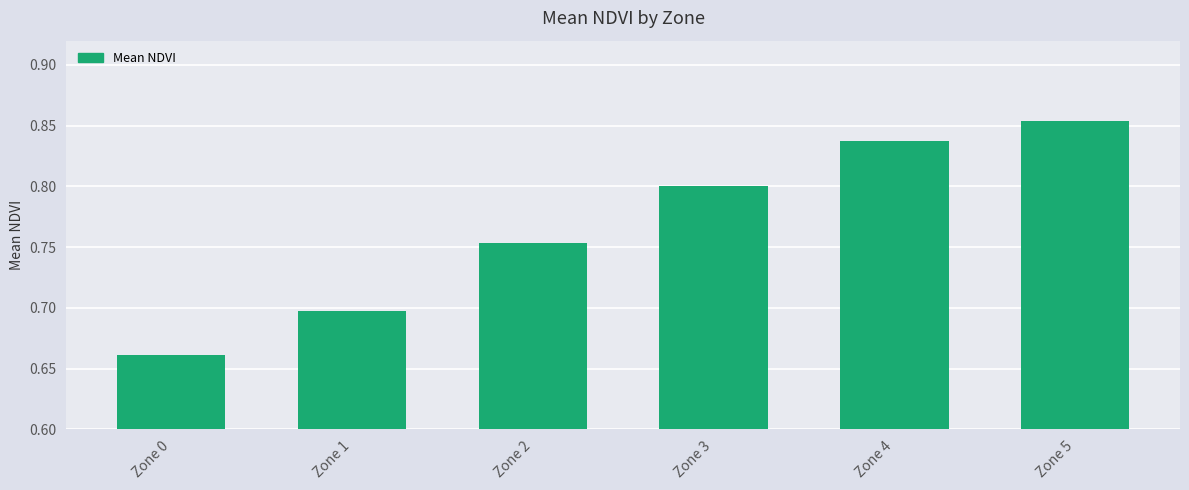

At which category does the chart reach its minimum across all series?

Zone 0